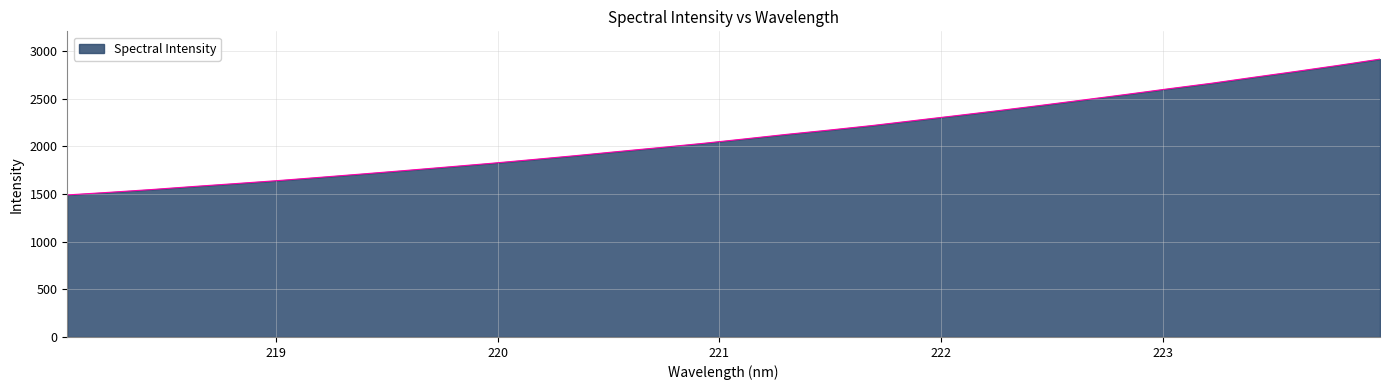

What is the maximum value shown in the chart?

2914.9